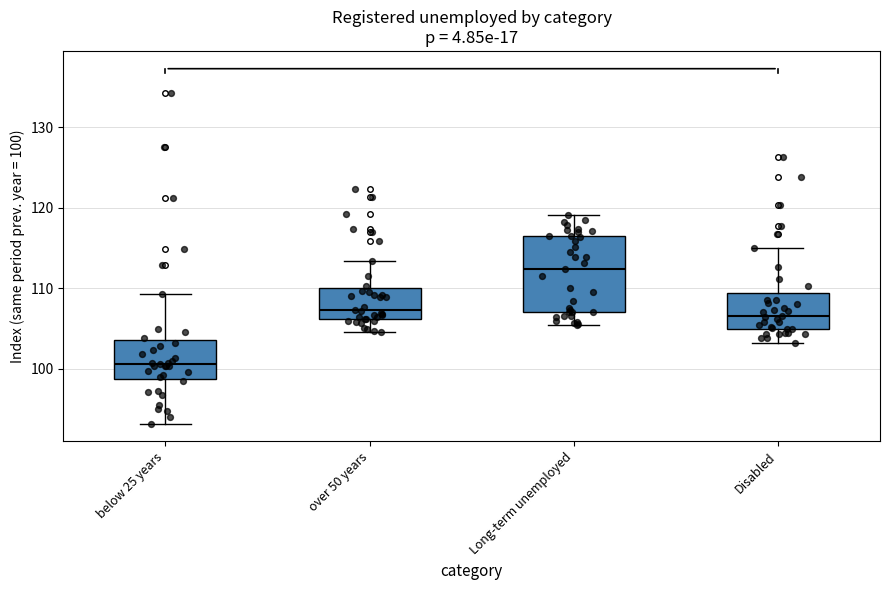

Where does the upper whisker of the box for Disabled end on the y-axis? The values are not printed on the chart, so give them approximately, as read against the axis.

115